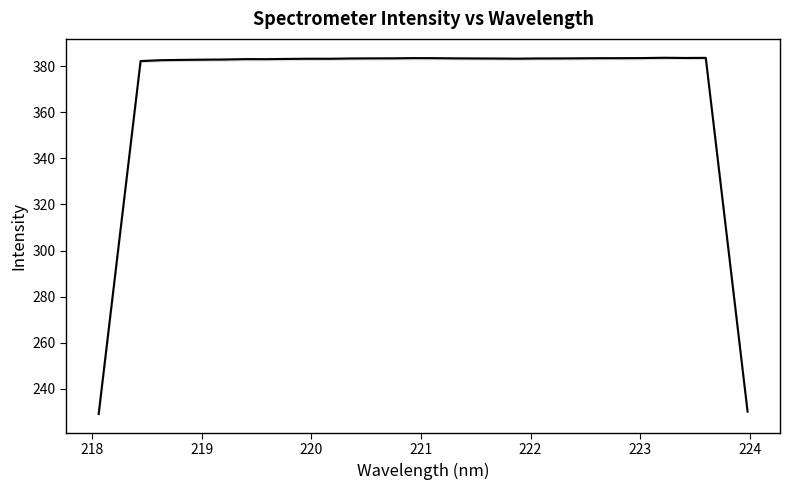

How many series are shown in this chart?

1